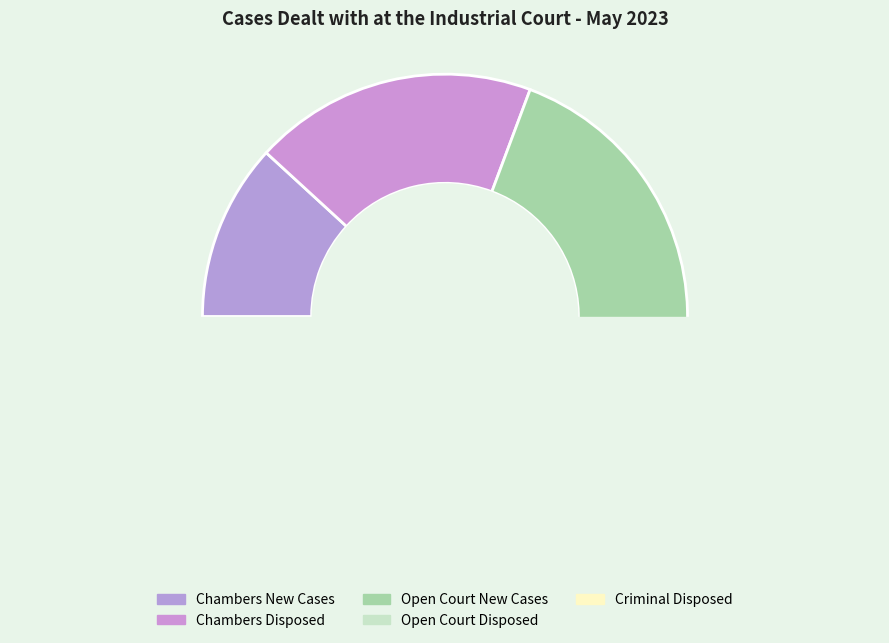

Is Chambers new cases the majority of the pie?

No